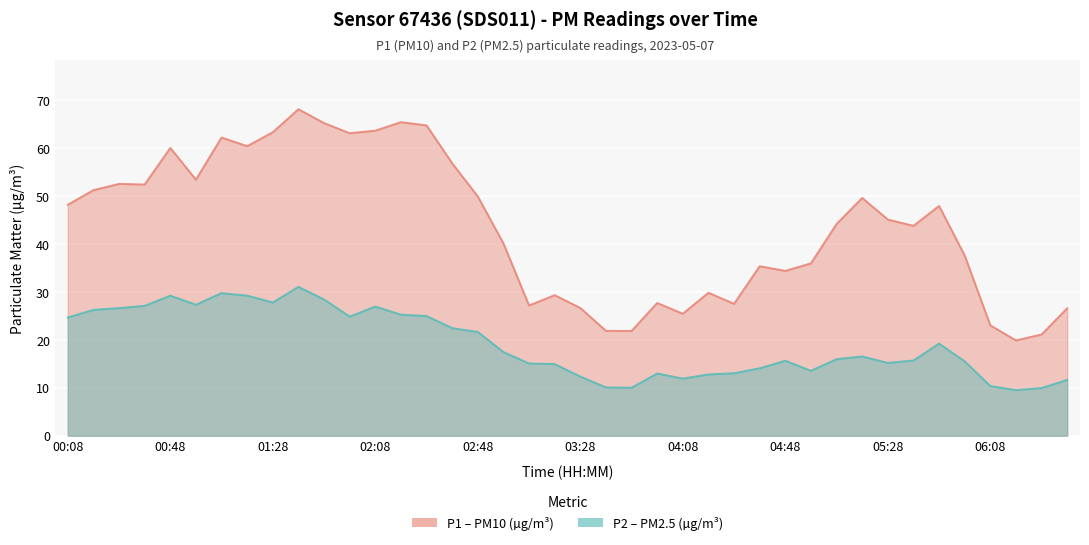

Is it true that P2 equals 12.8 at 04:18?

True